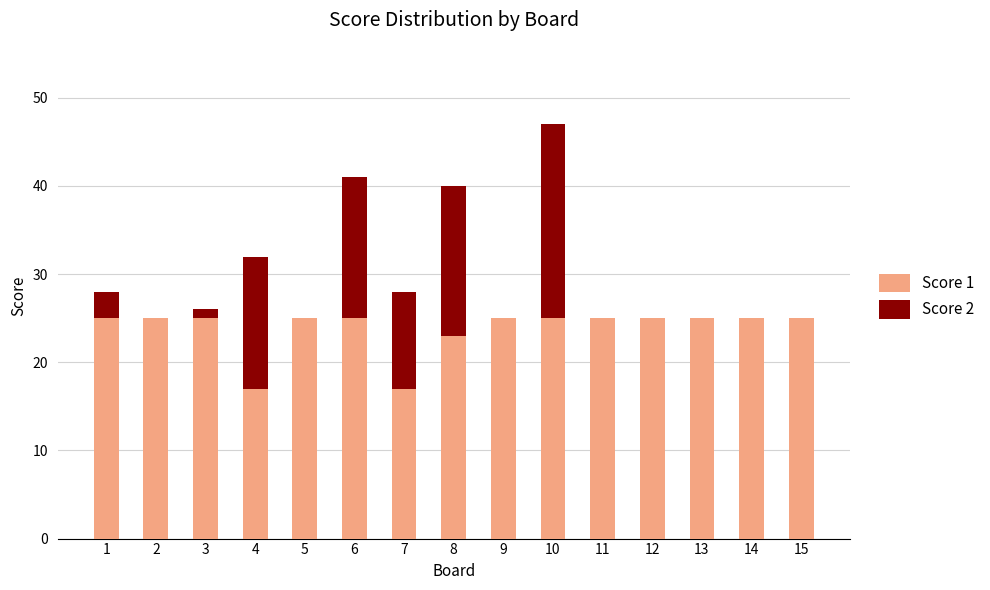

The value of Score 1 at 12 is 14. True or false?

False